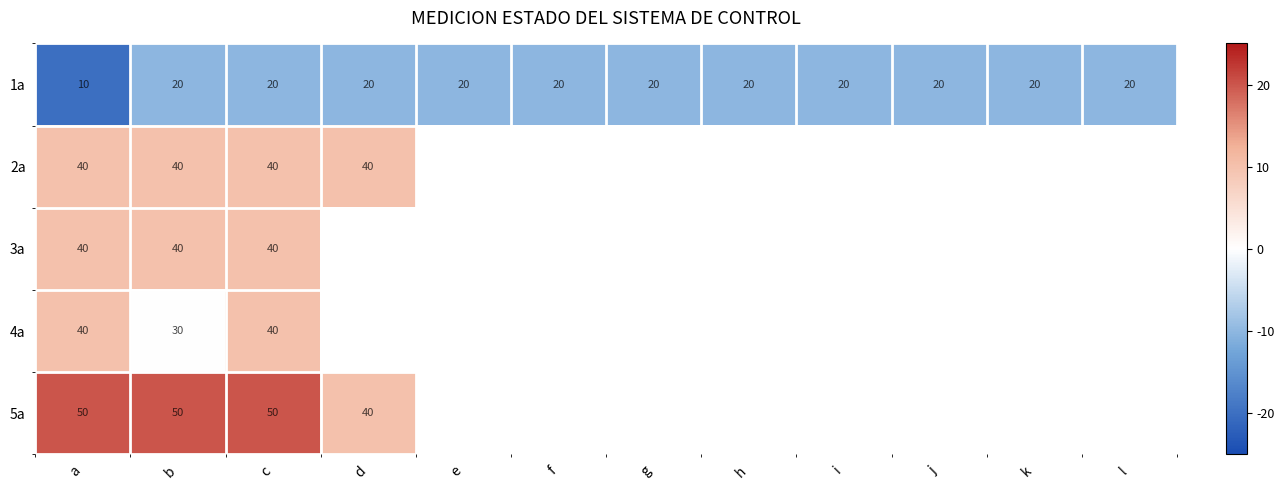

Which has a higher value, a or b?

b